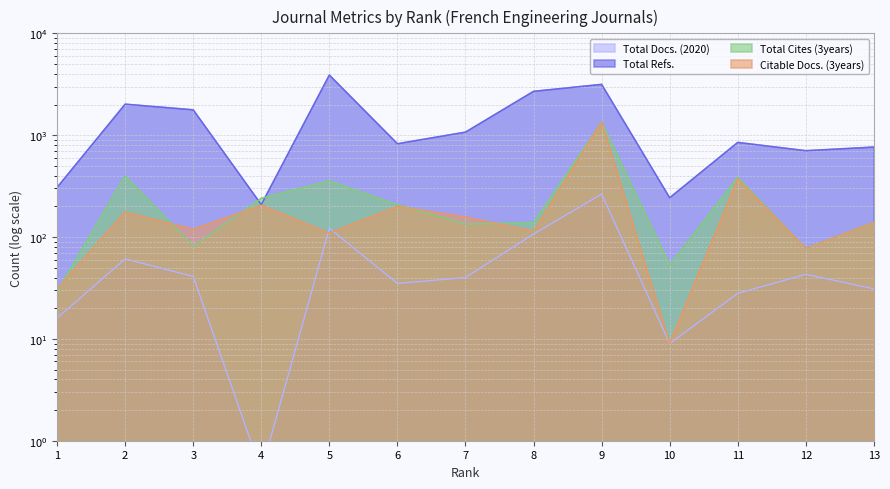

At which category is the sum across all series the highest?

9